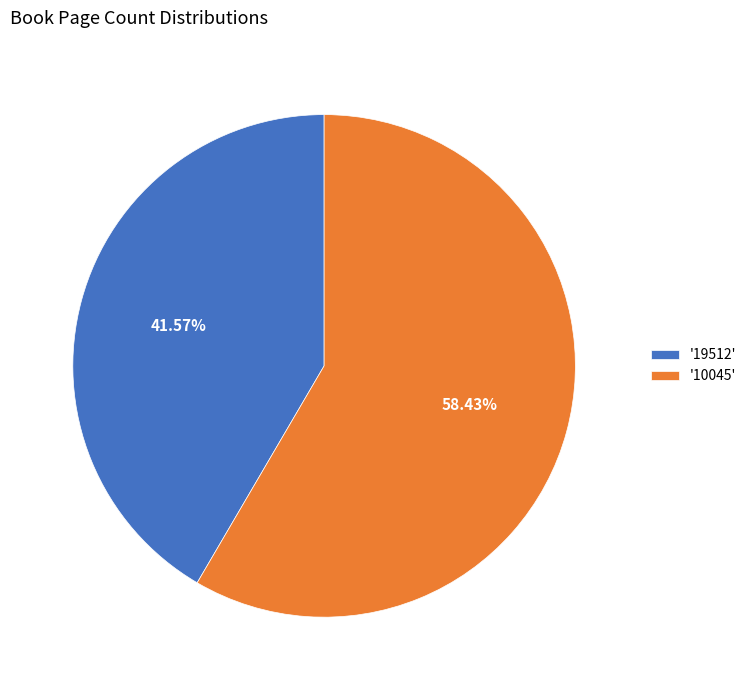

How many segments does this pie chart have?

2